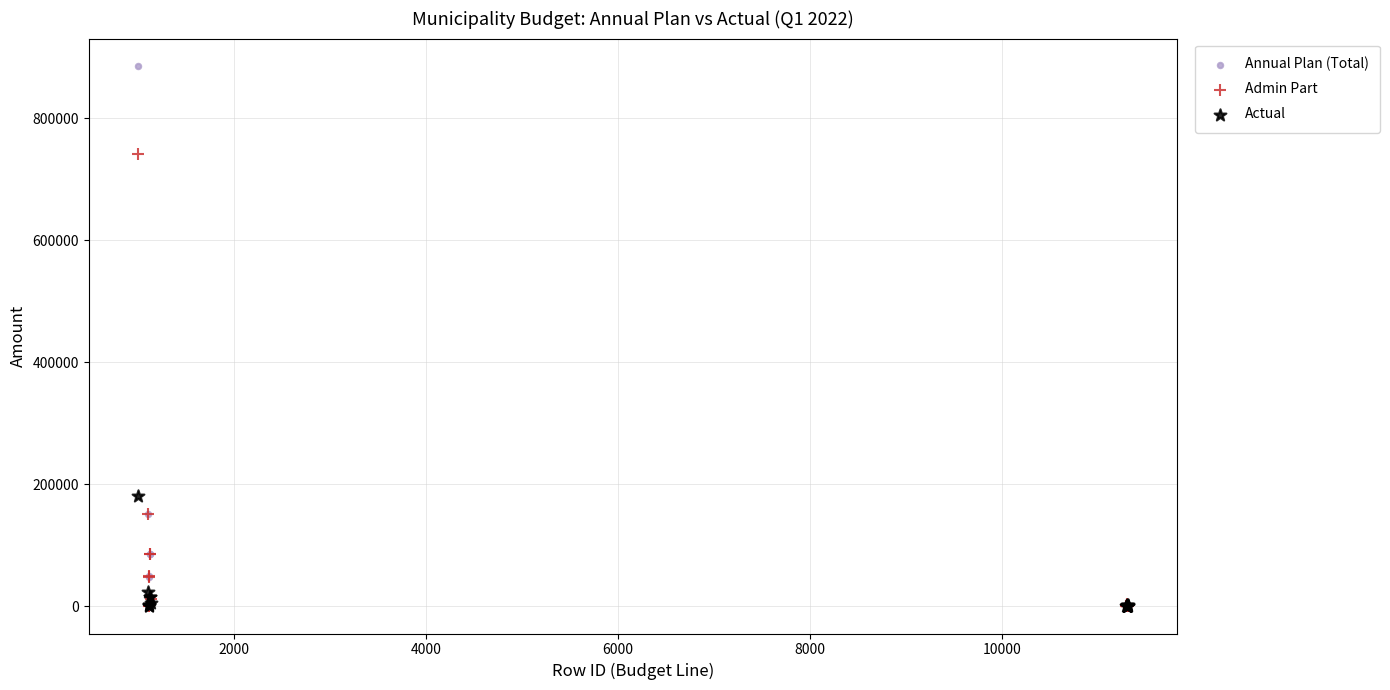

Which series contains the highest Y value?

Annual Plan (Total)